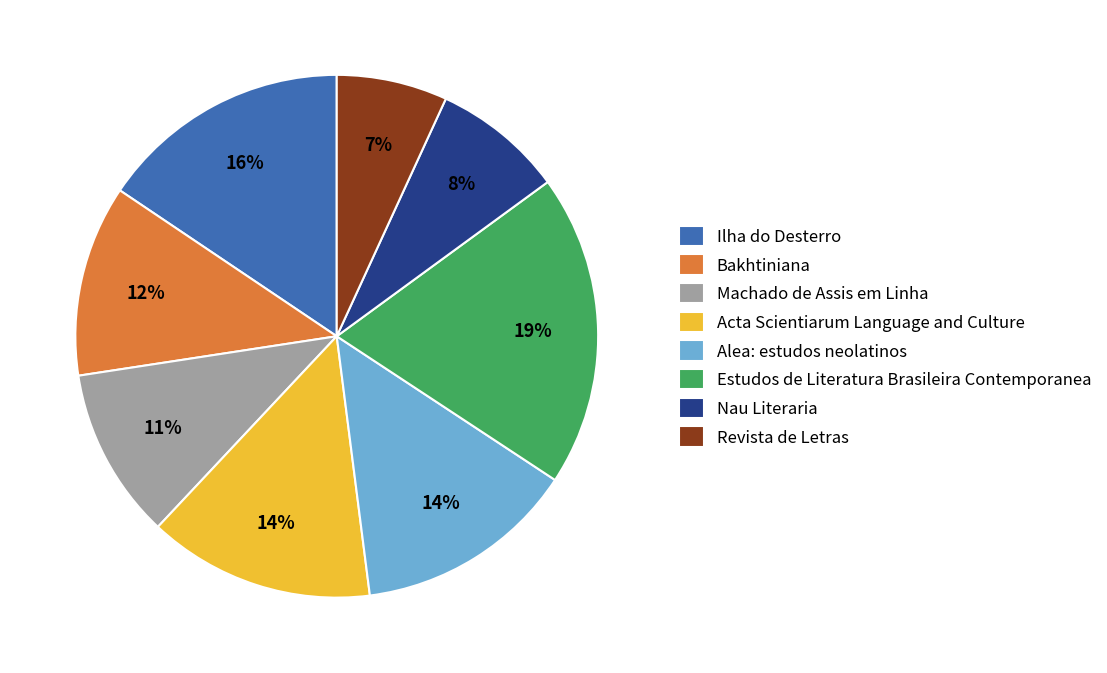

How many slices are in this pie chart?

8